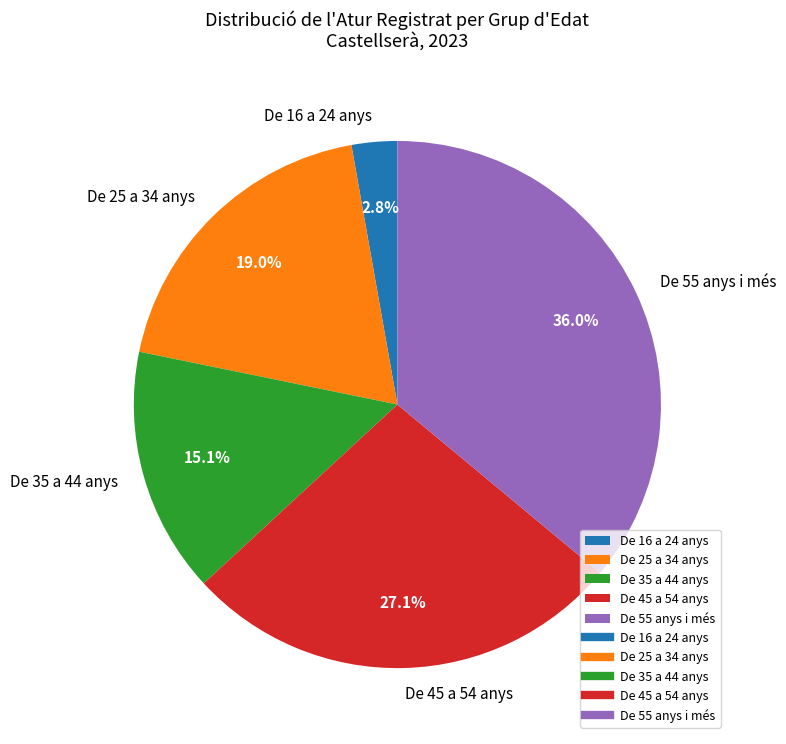

Is the sum of De 16 a 24 anys and De 35 a 44 anys greater than half?

No